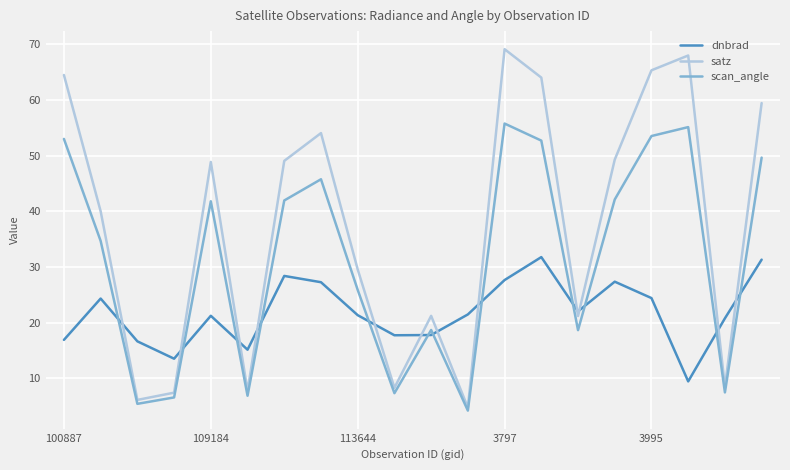

True or false: satz and dnbrad intersect in this chart.

True